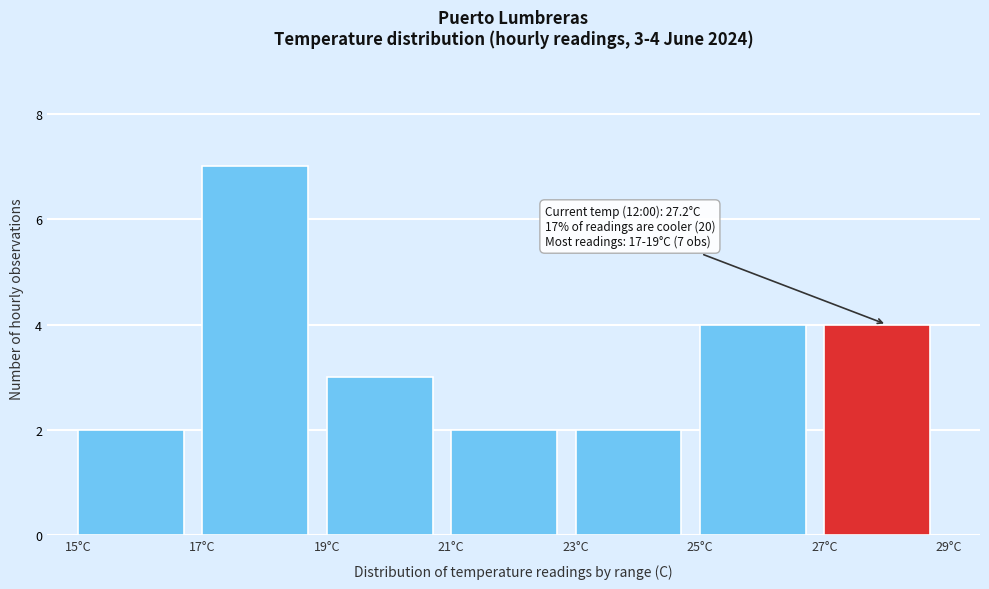

Which range on the x-axis has the tallest bar?

17 to 19